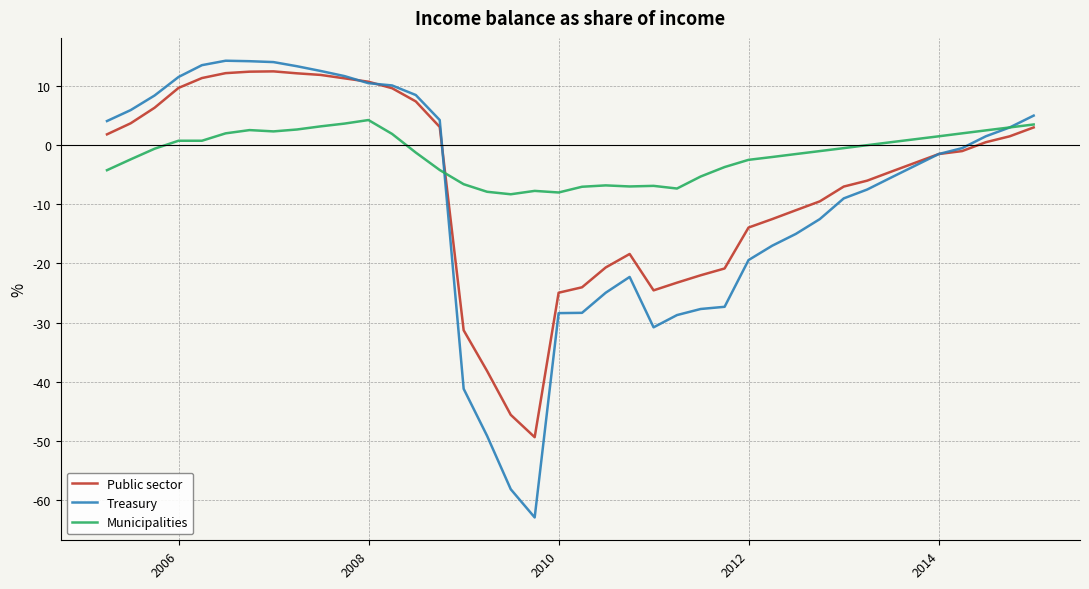

What is the greatest value displayed?

14.3